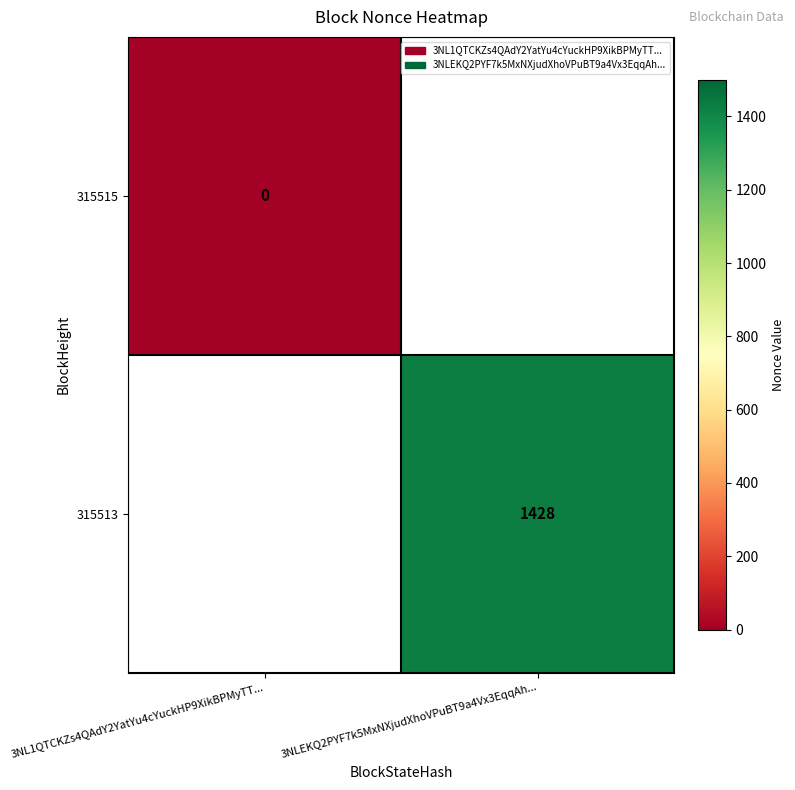

Is it true that 315513 equals 1428 at 3NLEKQ2PYF7k5MxNXjudXhoVPuBT9a4Vx3EqqAh...?

True